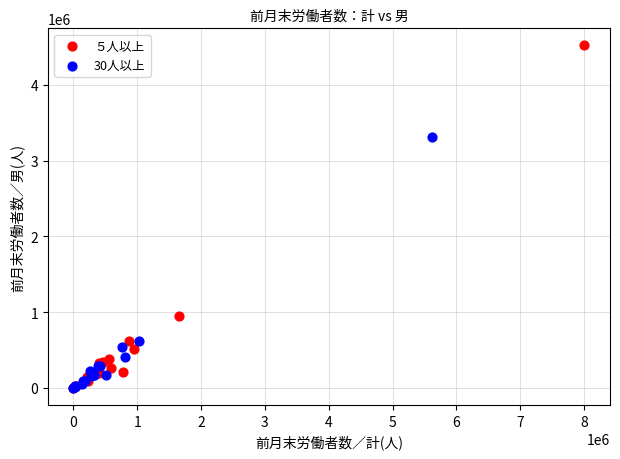

Which series reaches the maximum Y coordinate?

５人以上